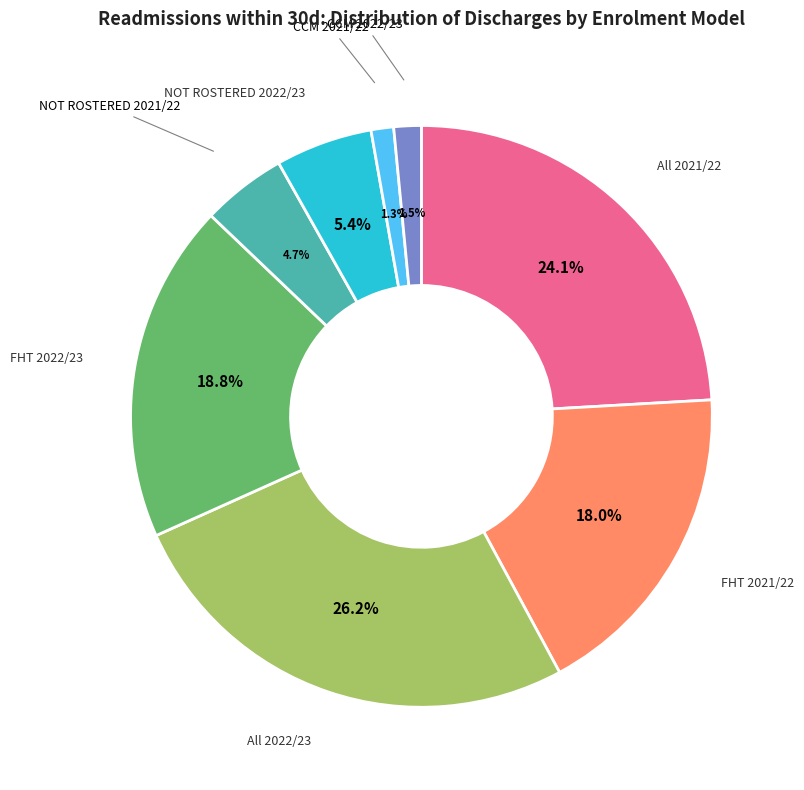

Which slice is the largest?

All 2022/23